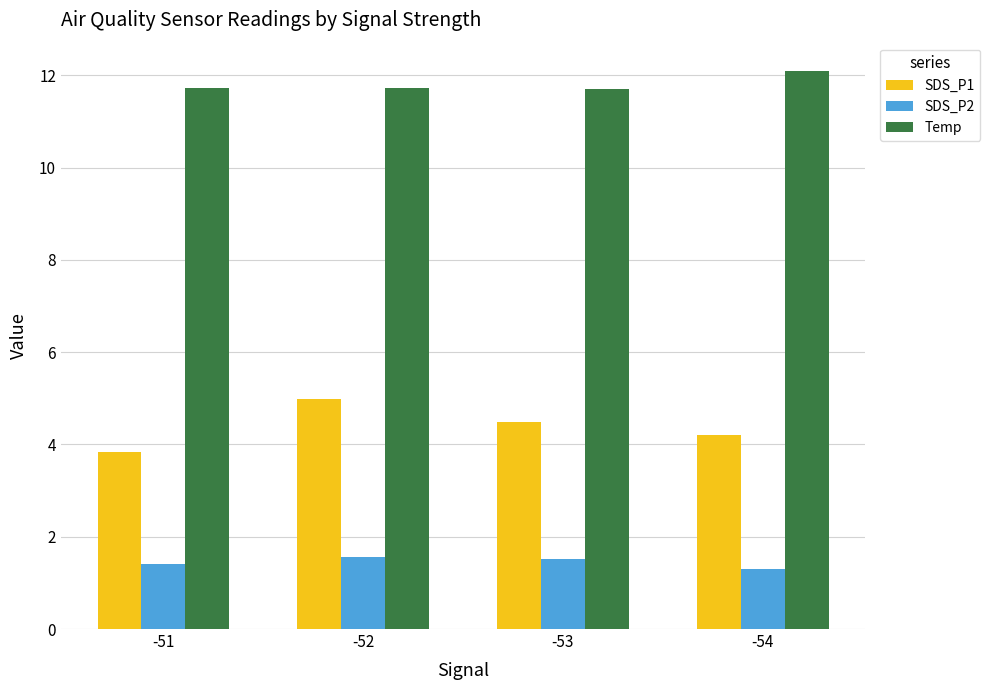

Does the chart contain any negative values?

No